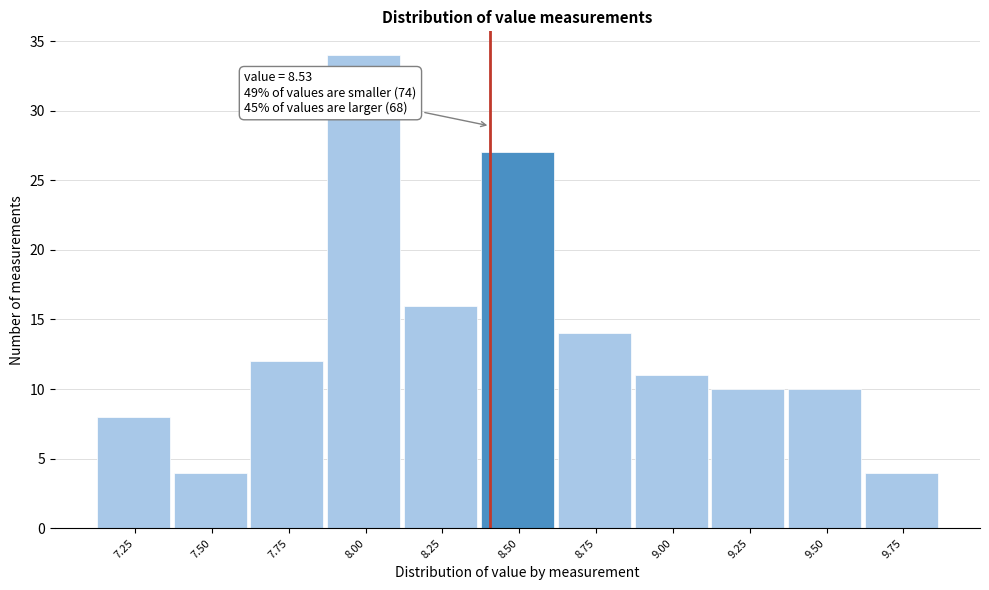

Reading left to right, extract all data points from this chart.

8	4	12	34	16	27	14	11	10	10	4